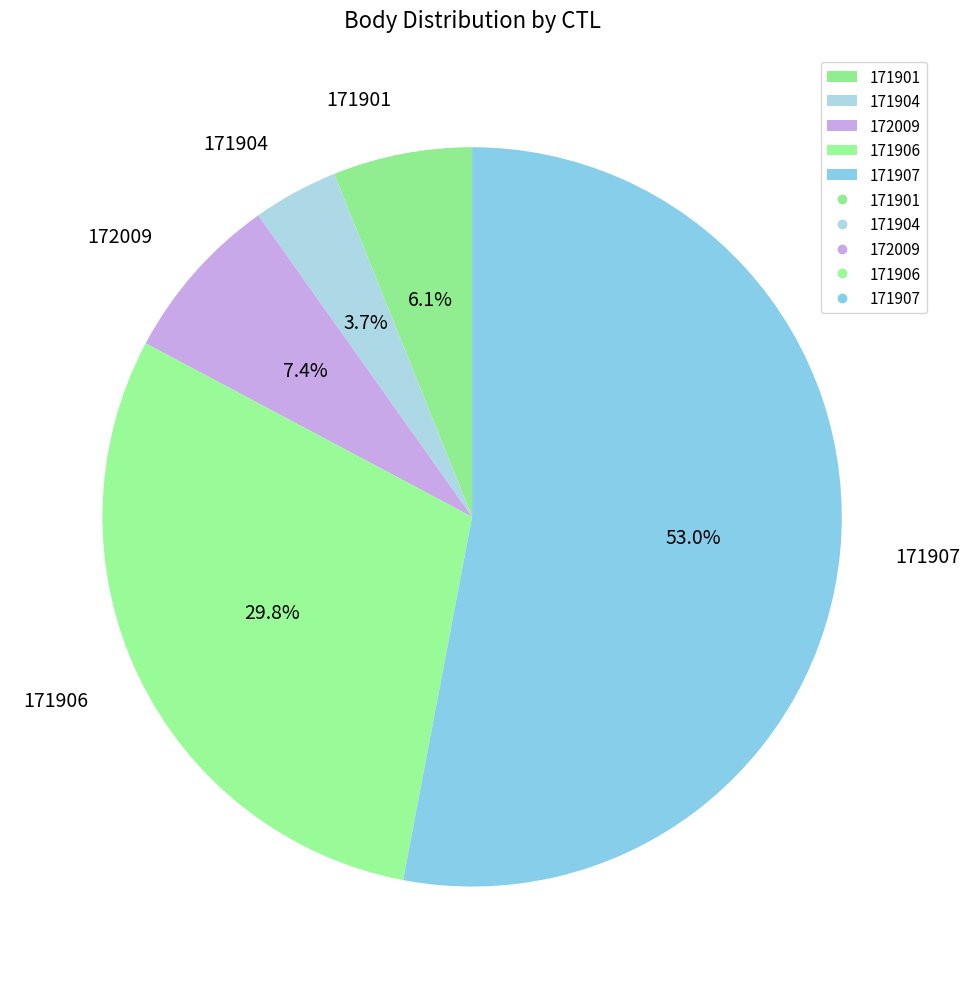

How many slices are in this pie chart?

5